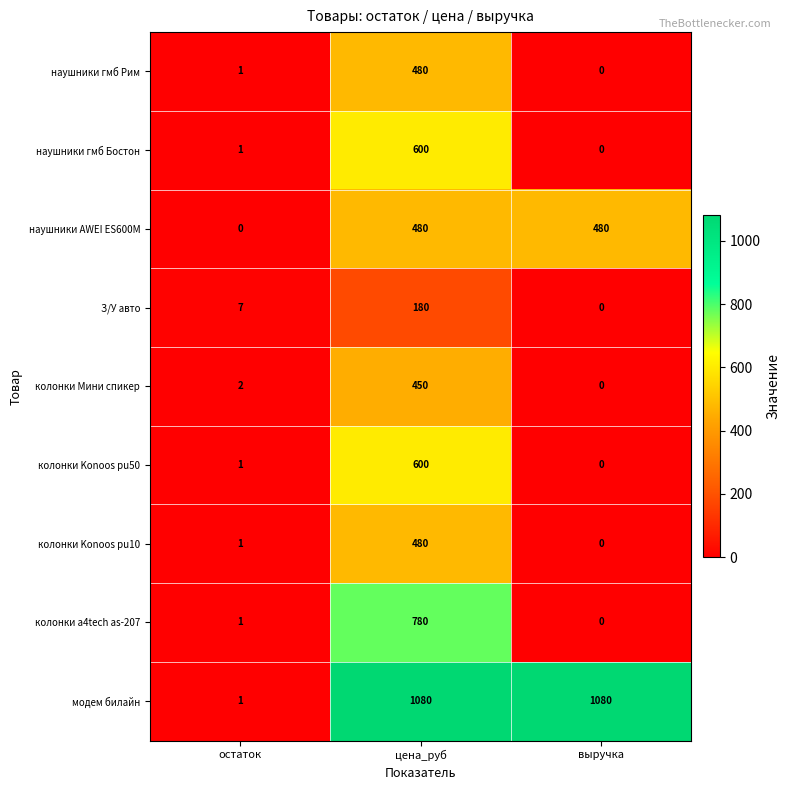

Reading right to left, list all the values displayed in this chart.

наушники гмб Рим: 0	480	1
наушники гмб Бостон: 0	600	1
наушники AWEI ES600M: 480	480	0
З/У авто: 0	180	7
колонки Мини спикер: 0	450	2
колонки Konoos pu50: 0	600	1
колонки Konoos pu10: 0	480	1
колонки a4tech as-207: 0	780	1
модем билайн: 1080	1080	1